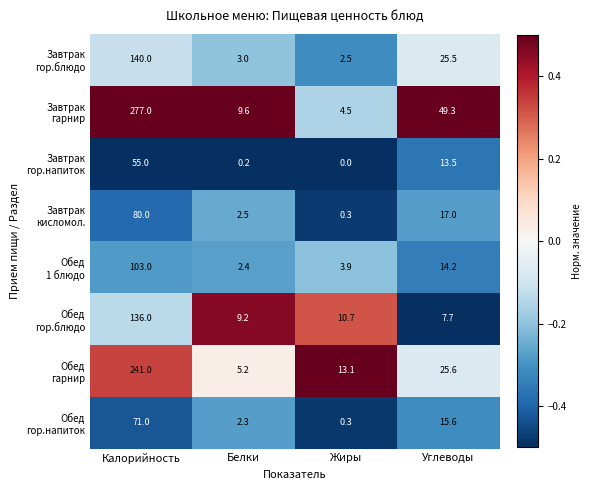

What is the spread (max minus min) of values at Белки?

9.4